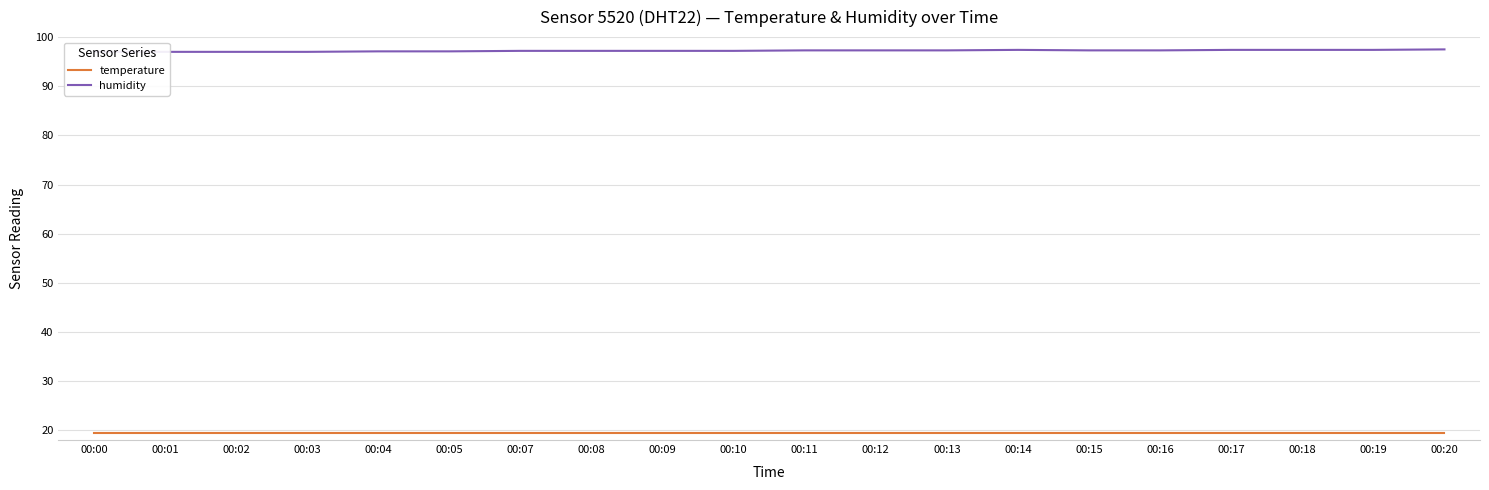

Which series has the largest total across all categories?

humidity